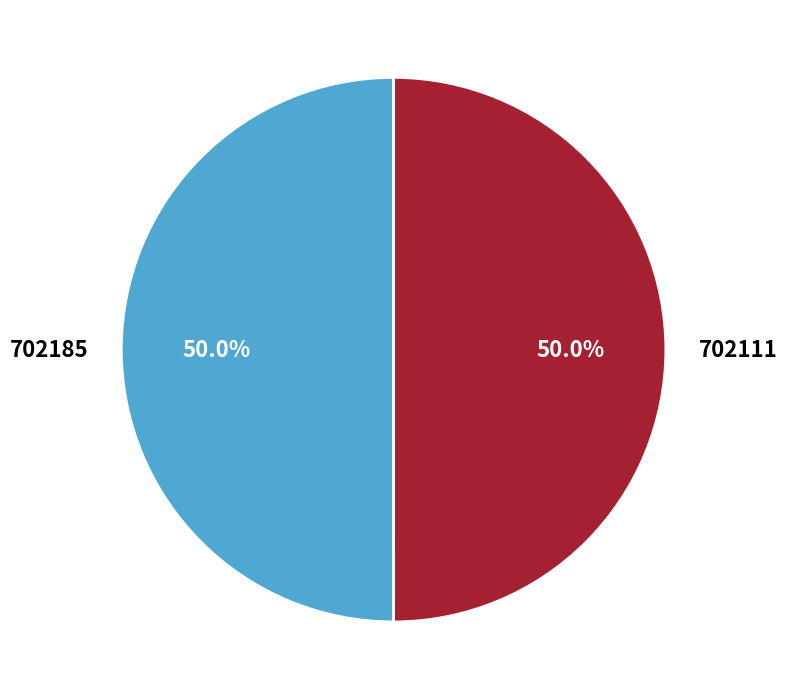

What percentage is NOT represented by 702185?

50.0%